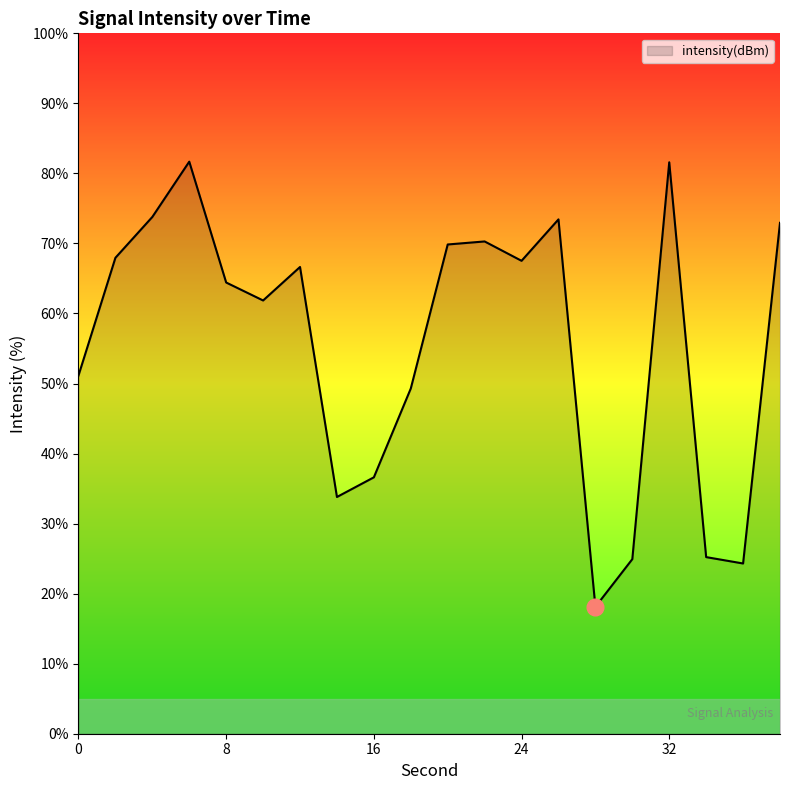

How many series are shown in this chart?

1